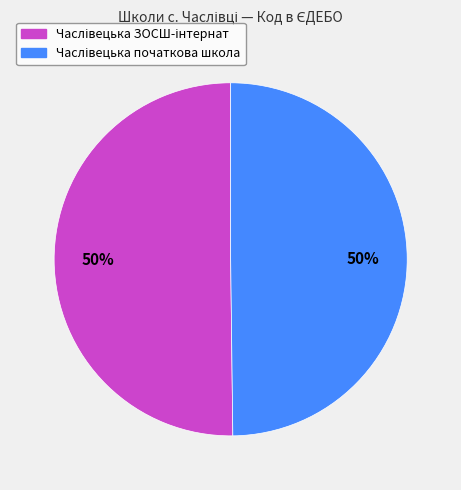

To the nearest percent, what is the average slice percentage?

50%